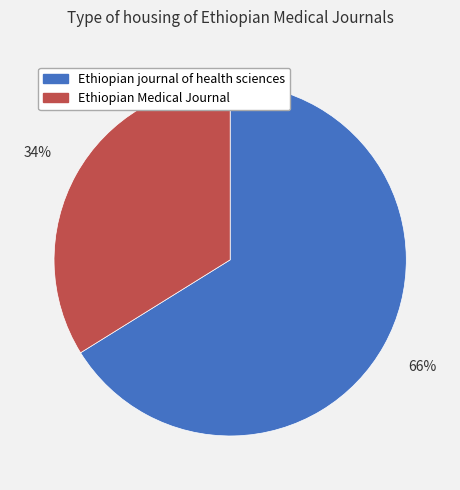

To the nearest percent, what is the average slice percentage?

50%